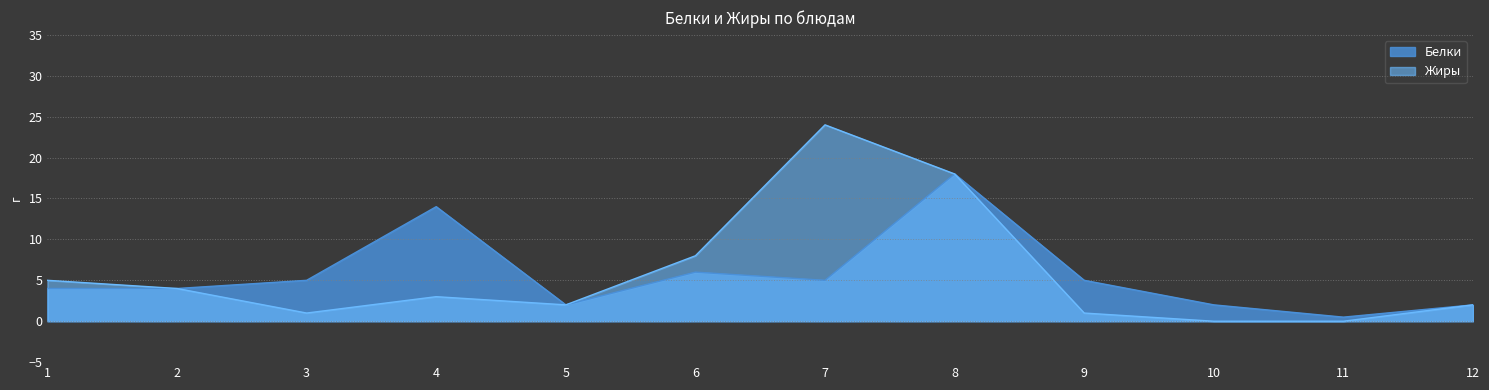

What is the average value of the Белки series?

5.6